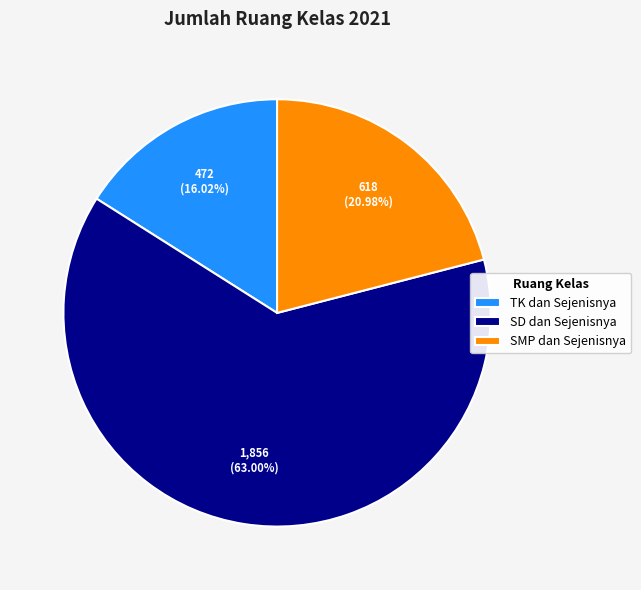

Which category accounts for the majority?

SD dan Sejenisnya